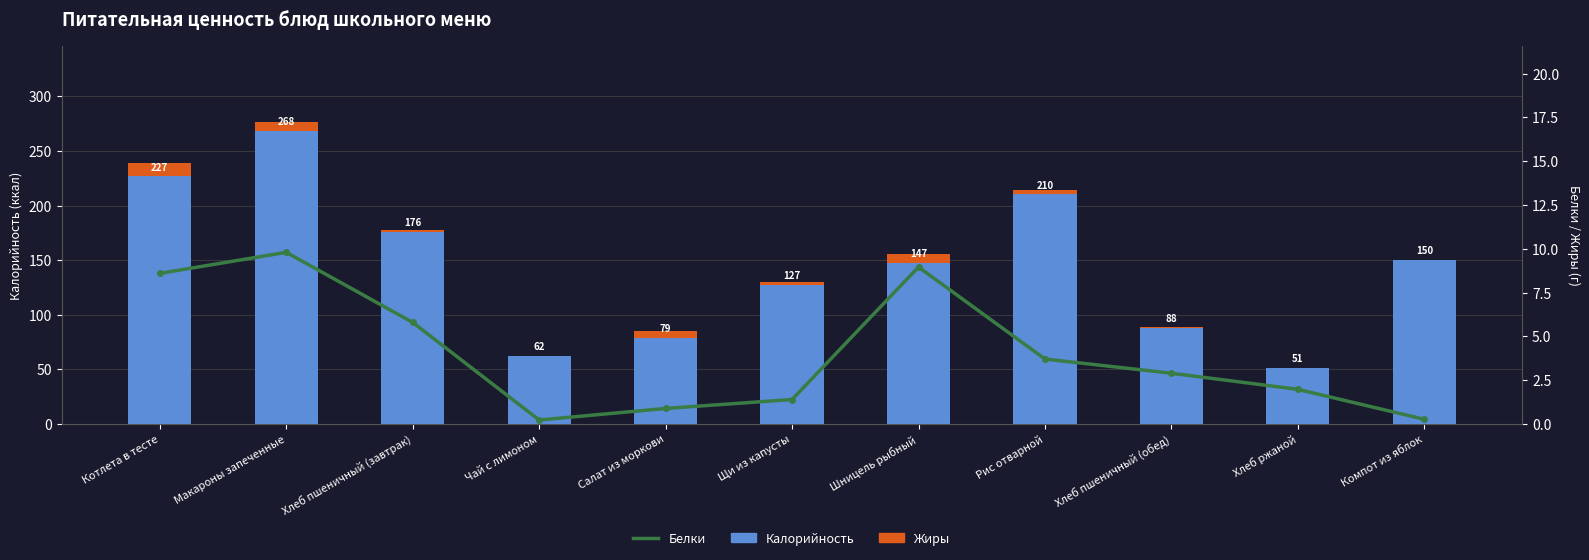

Are the bars horizontal?

No